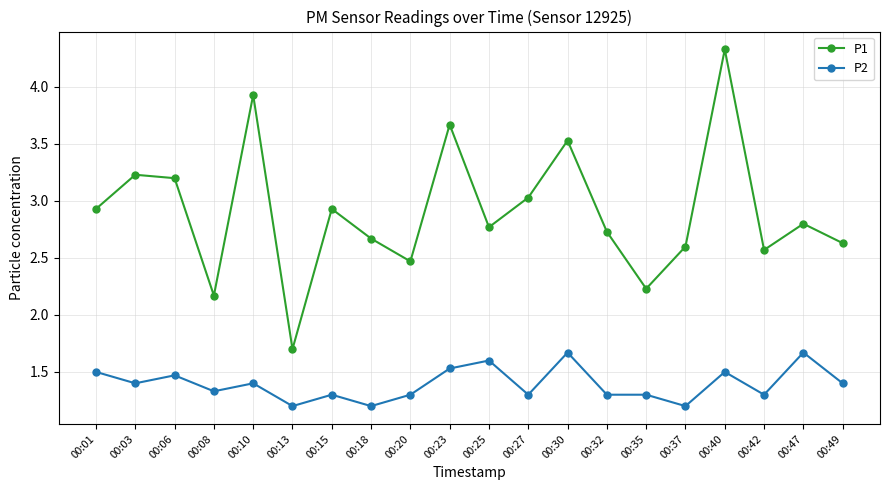

The value of P2 at 00:32 is 1.3. True or false?

True